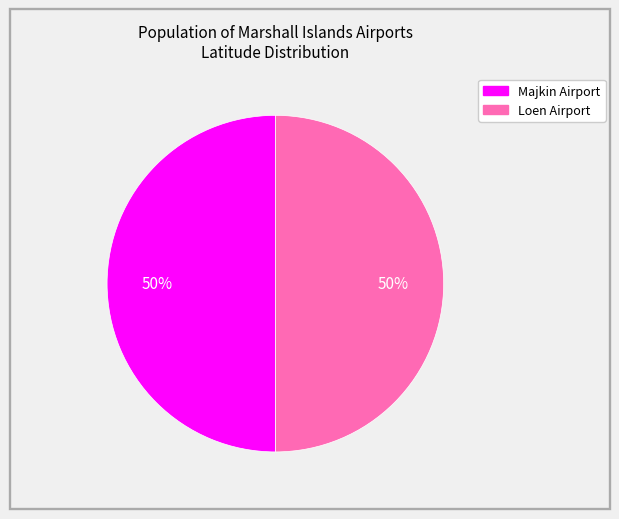

To the nearest percent, what is the average slice percentage?

50%